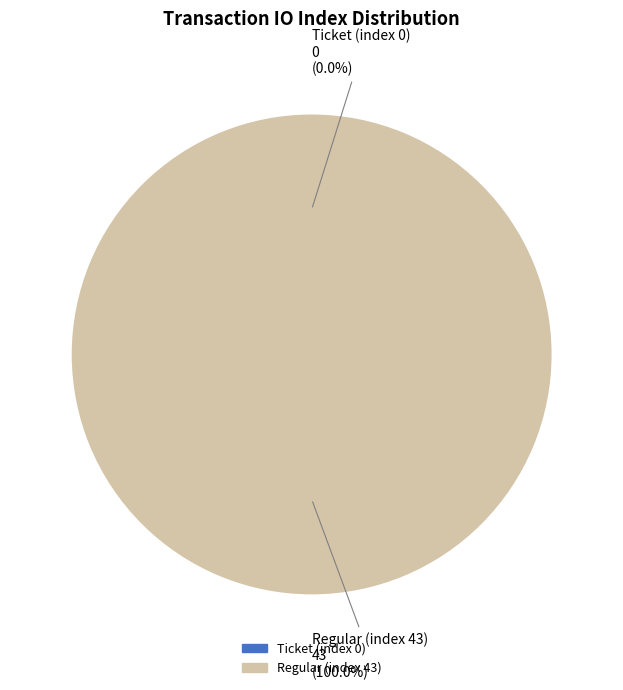

How many slices are in this pie chart?

2